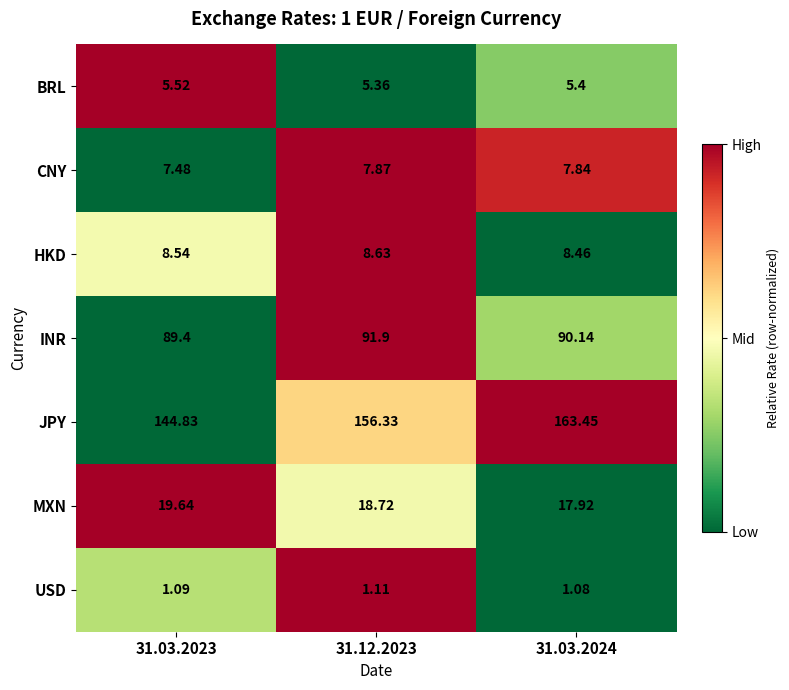

Is the value of BRL at 31.12.2023 greater than the value of MXN at 31.03.2024?

No